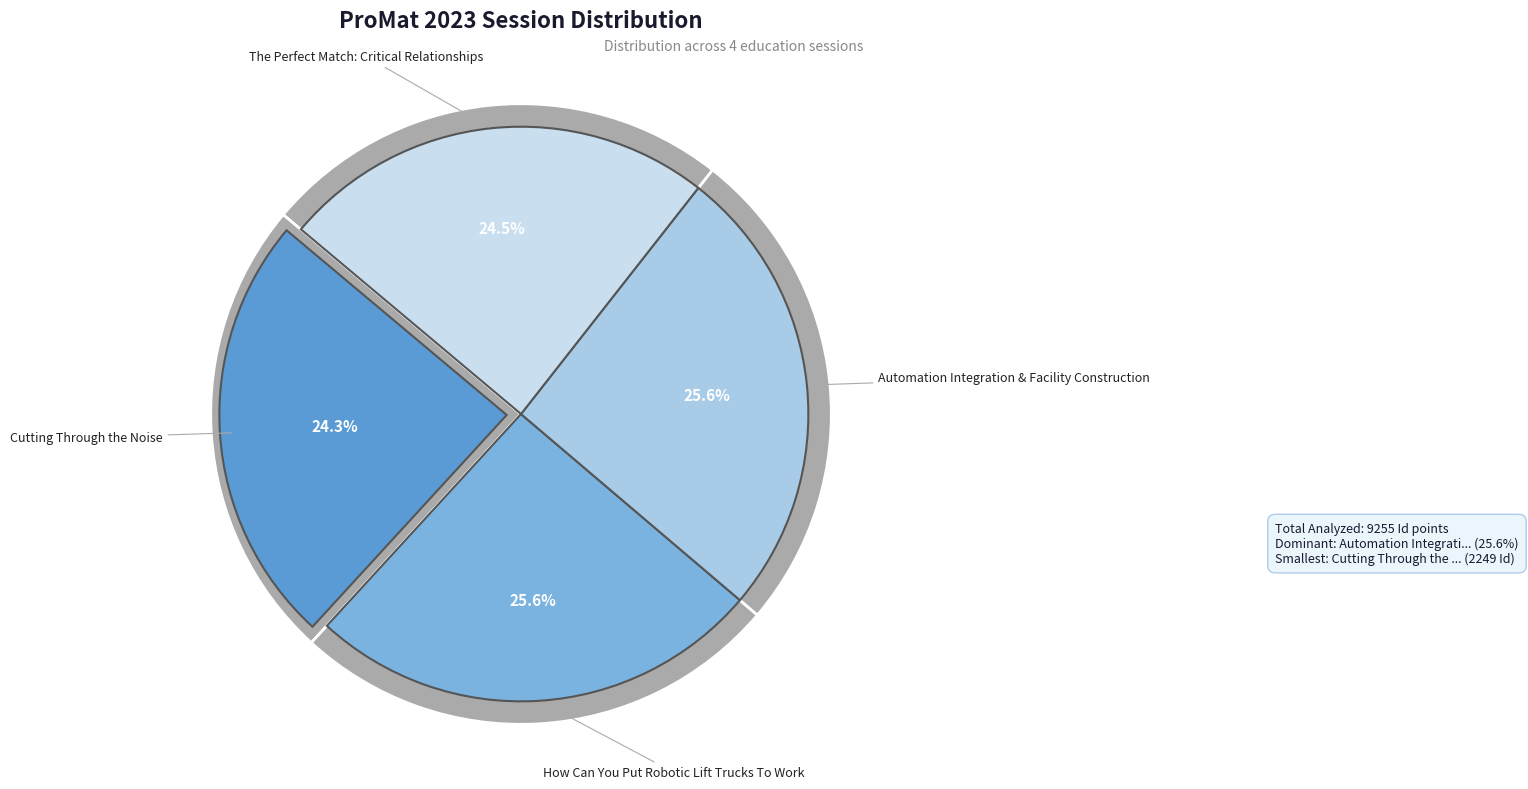

What is the change in value from Cutting Through the Noise to Automation Integration & Facility Construction?

+123